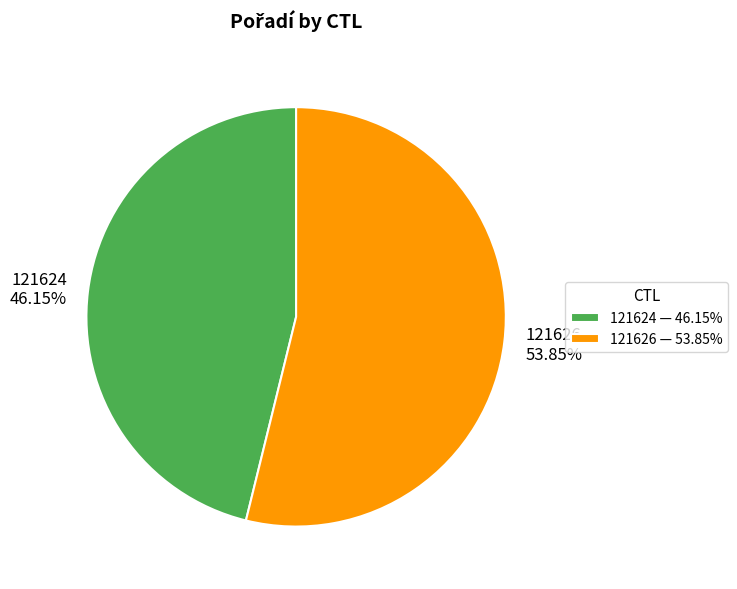

To the nearest percent, what percentage of the pie is 121624?

46%